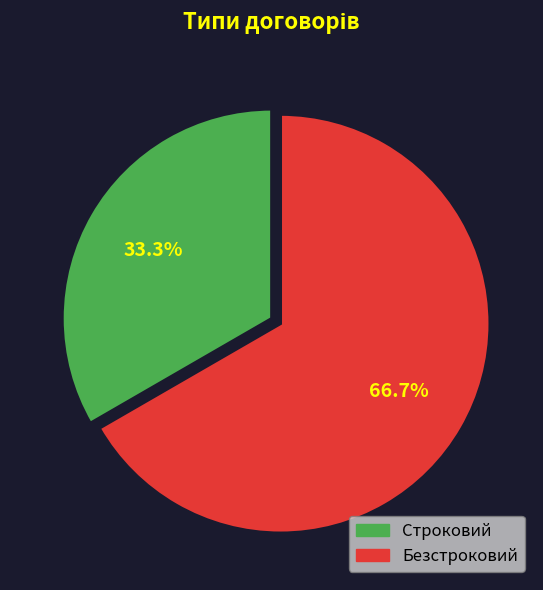

Which category has the biggest portion of the pie?

Безстроковий